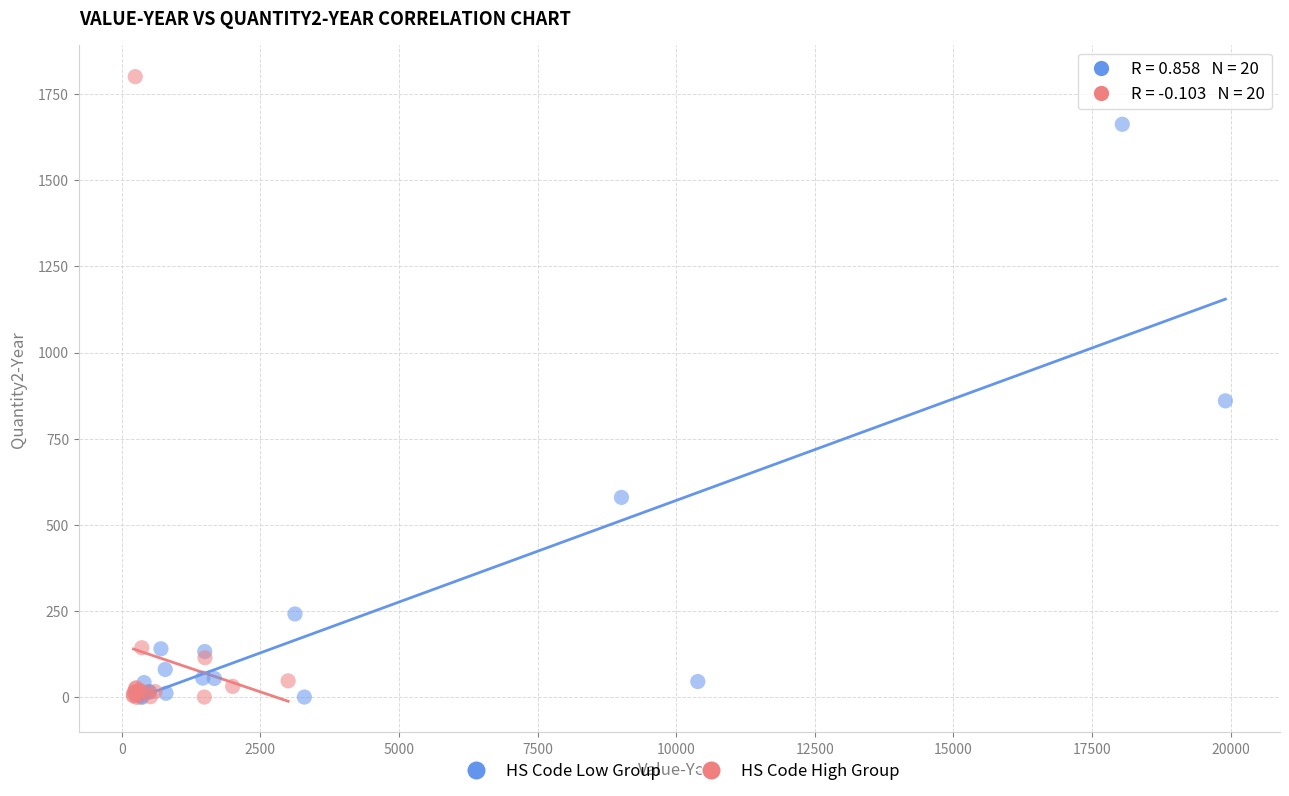

Which series has the widest spread of Y values?

HS Code High Group